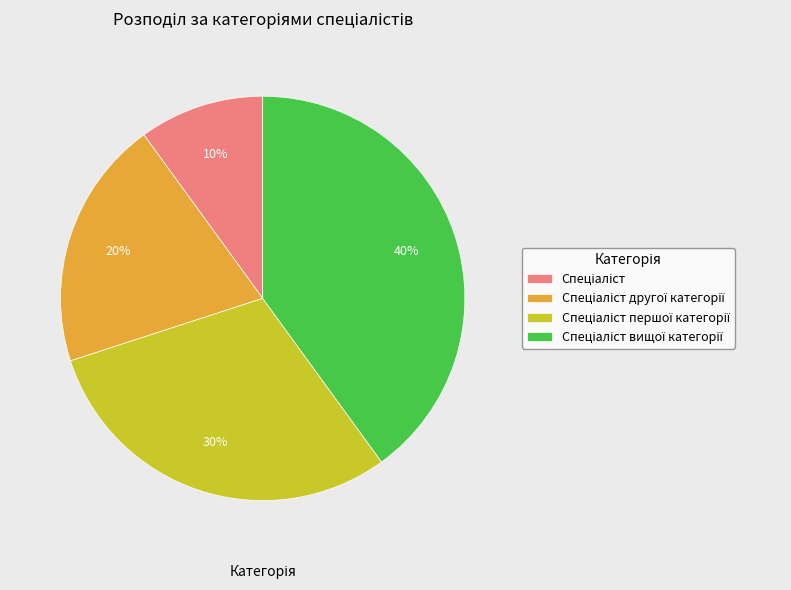

To the nearest percent, what is the difference between the largest and smallest slice percentages?

30%